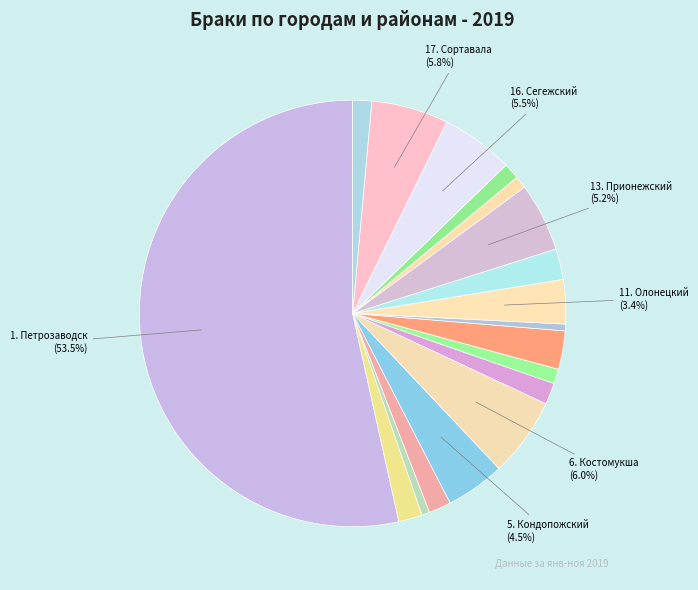

How many segments does this pie chart have?

18